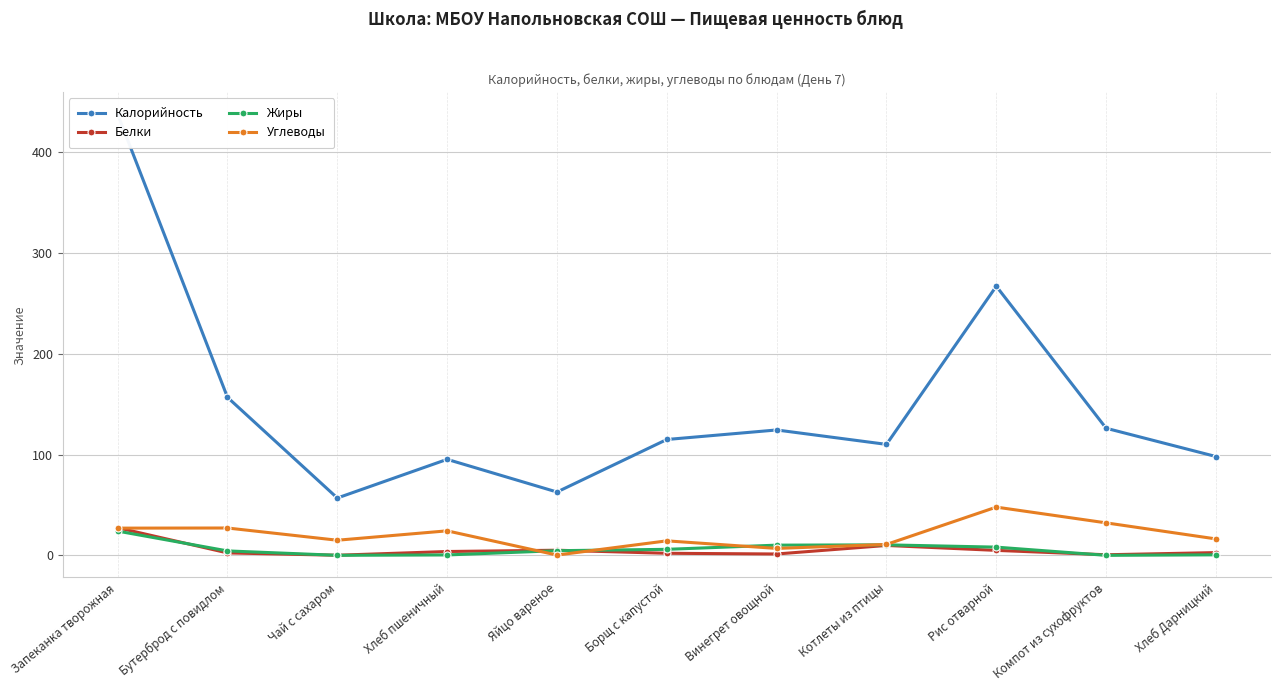

How many interior local peaks does the Углеводы series have?

4